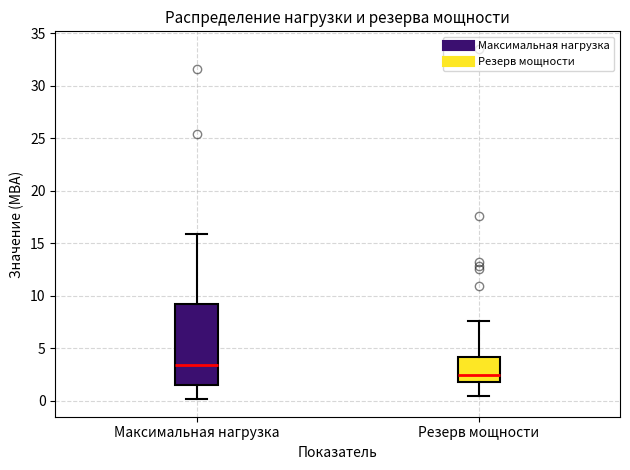

Reading left to right, read every box against the y-axis: the position of its median line, the range the box covers, and the ends of its whiskers. The values are not printed on the chart, so give them approximately, as read against the axis.

Максимальная нагрузка: median 3.5, box 1.5 to 9.0, whiskers 0.0 to 16.0
Резерв мощности: median 2.5, box 2.0 to 4.0, whiskers 0.5 to 7.5